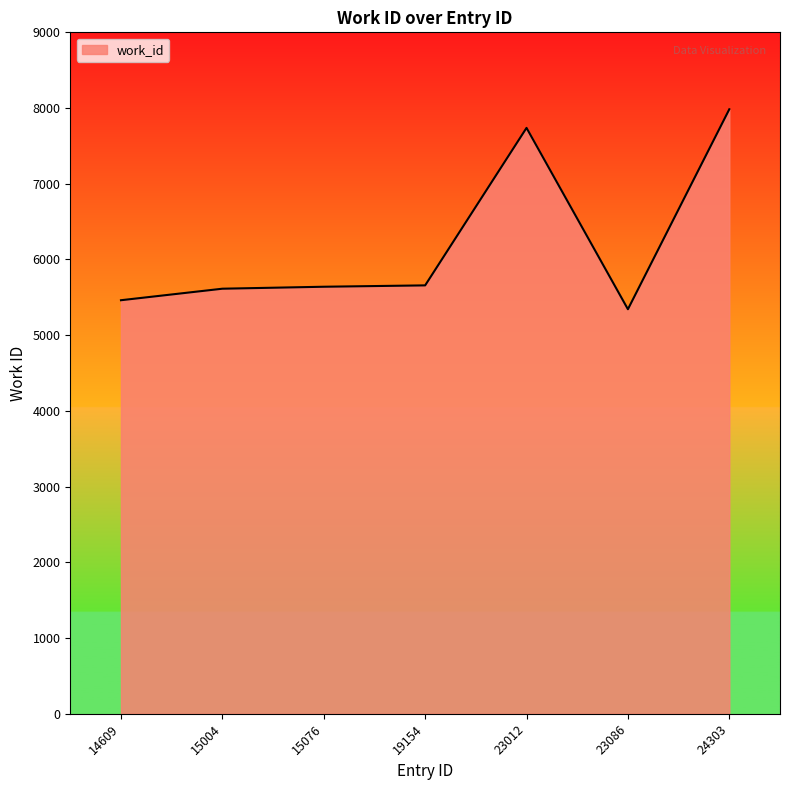

What is the average value?

6206